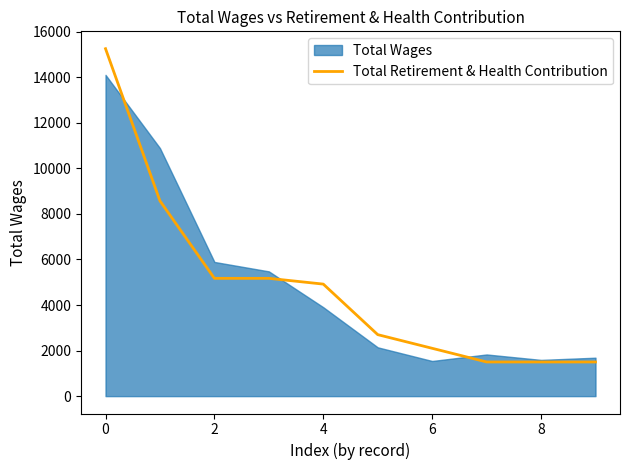

What is the maximum value for Total Retirement & Health Contribution?

15255